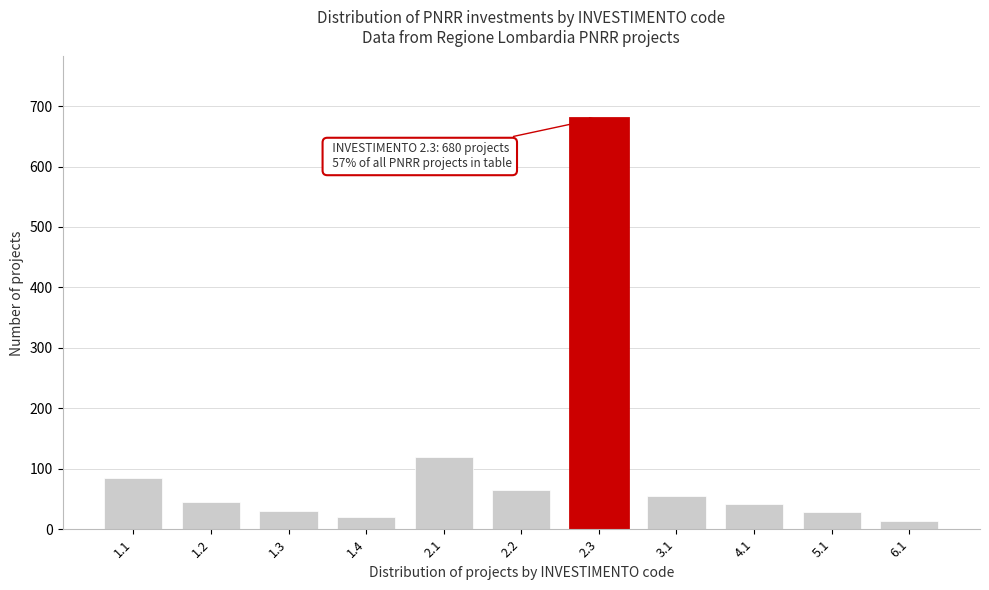

What is the difference between the maximum and minimum values?

666